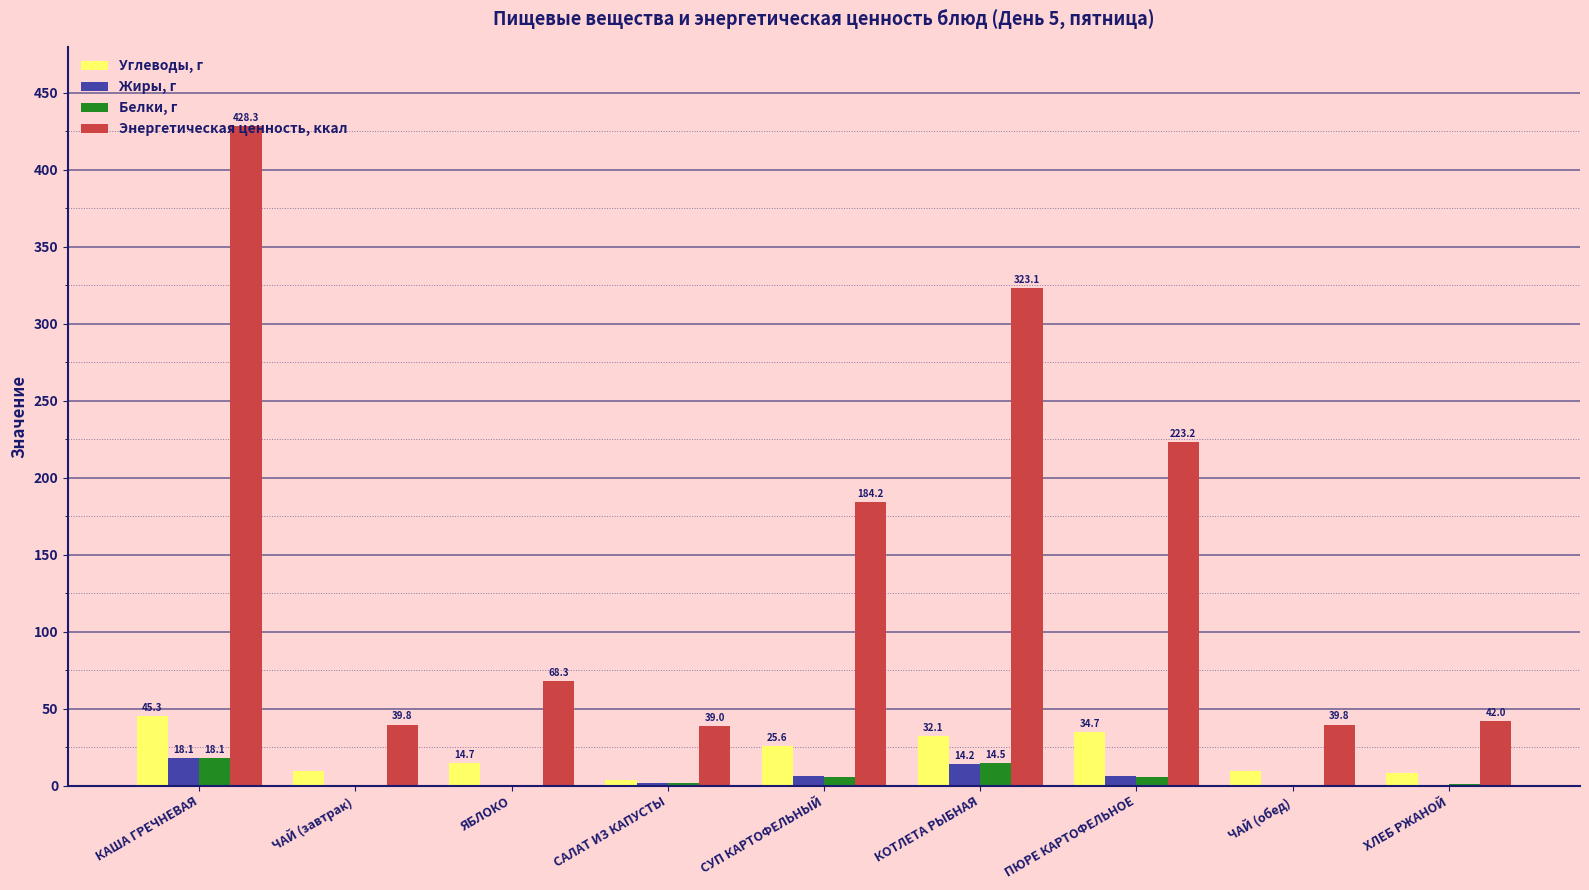

Which series has the widest spread of values?

Энергетическая ценность, ккал